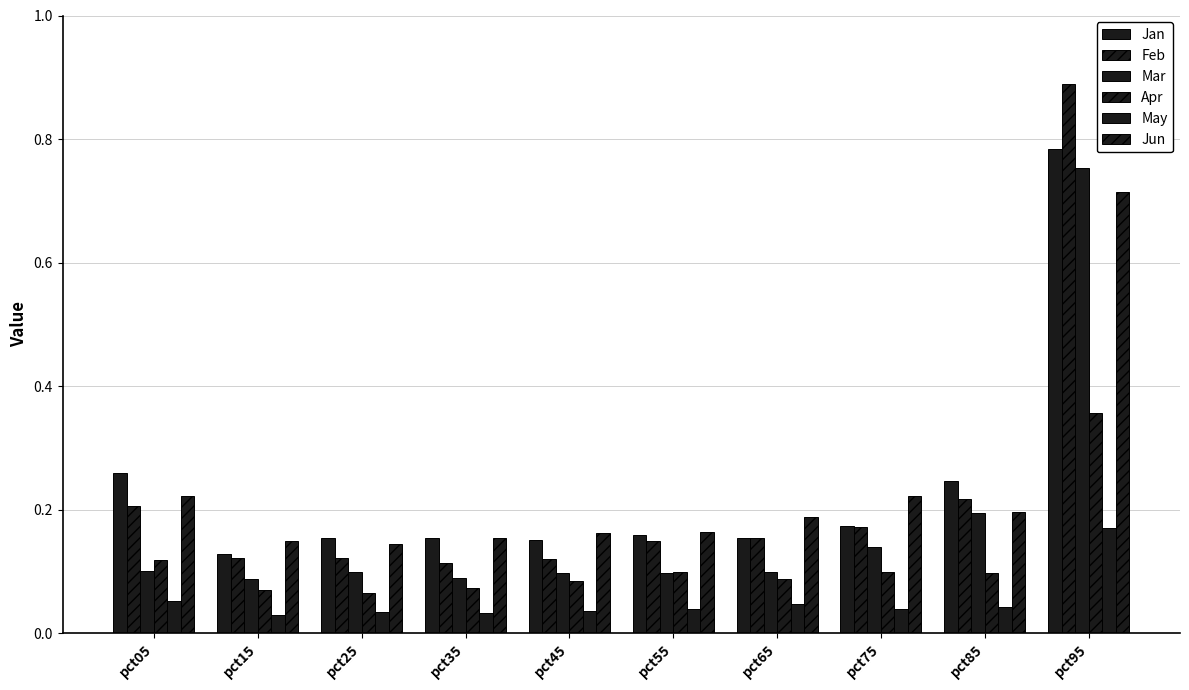

Reading left to right, extract all data points from this chart.

Jan: 0.3	0.1	0.2	0.2	0.2	0.2	0.2	0.2	0.2	0.8
Feb: 0.2	0.1	0.1	0.1	0.1	0.1	0.2	0.2	0.2	0.9
Mar: 0.1	0.1	0.1	0.1	0.1	0.1	0.1	0.1	0.2	0.8
Apr: 0.1	0.1	0.1	0.1	0.1	0.1	0.1	0.1	0.1	0.4
May: 0.1	0.0	0.0	0.0	0.0	0.0	0.0	0.0	0.0	0.2
Jun: 0.2	0.1	0.1	0.2	0.2	0.2	0.2	0.2	0.2	0.7